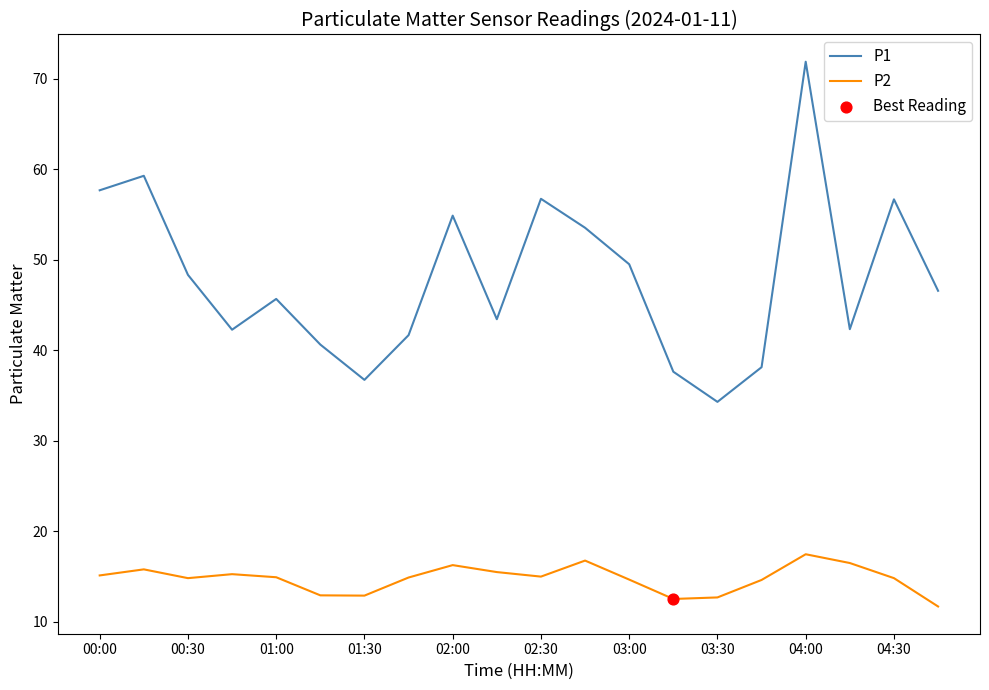

Rank the series by their average value, from highest to lowest.

P1, P2